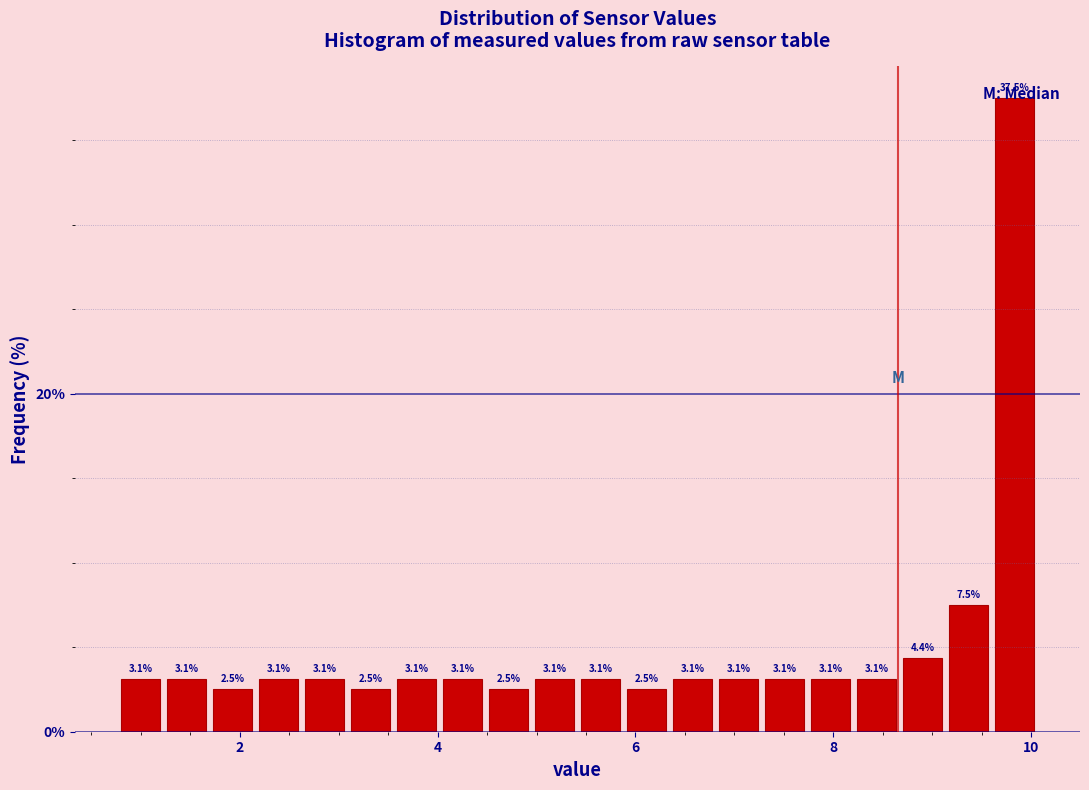

Read against the x-axis, roughly where is the centre of the tallest bar?

9.8